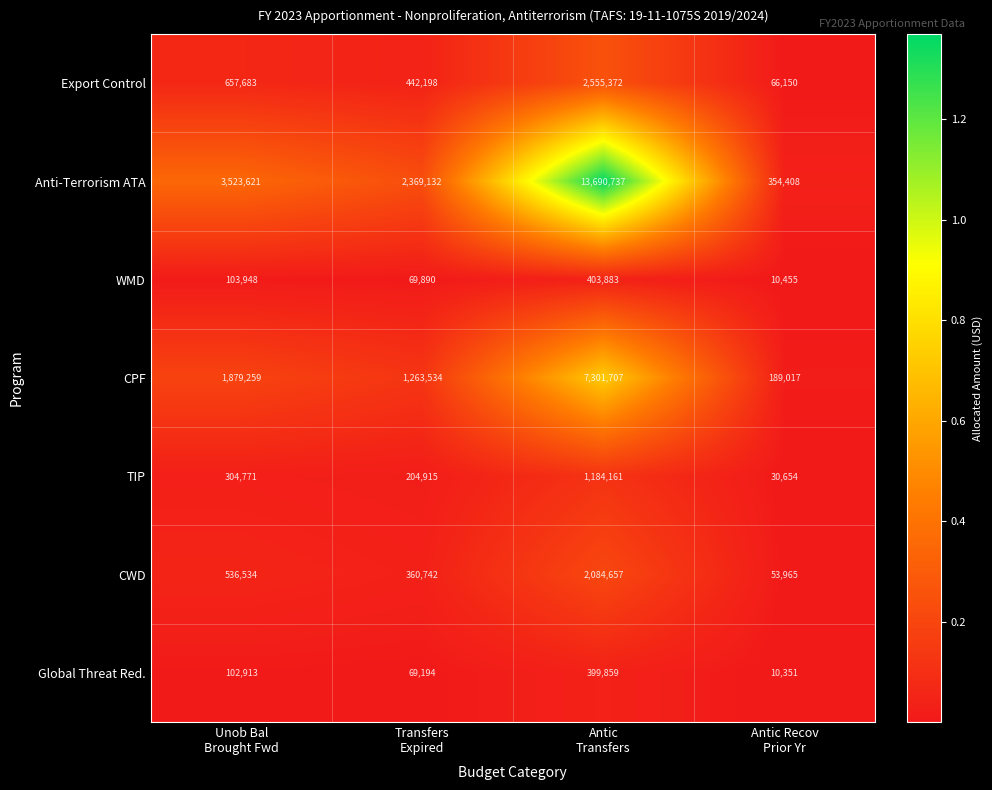

What is the total value across all series at Antic Recov
Prior Yr?

715000